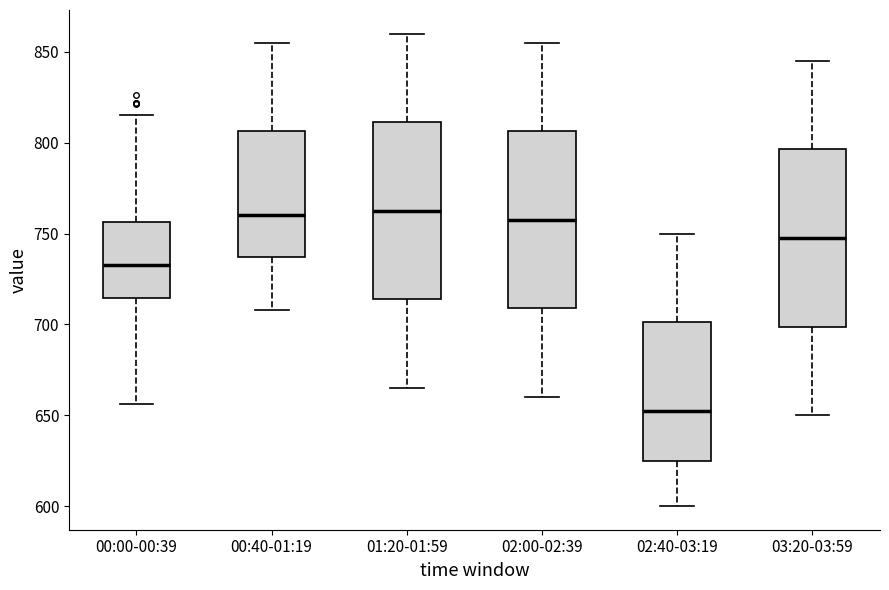

Reading left to right, read every box against the y-axis: the position of its median line, the range the box covers, and the ends of its whiskers. The values are not printed on the chart, so give them approximately, as read against the axis.

00:00-00:39: median 735, box 715 to 755, whiskers 655 to 815
00:40-01:19: median 760, box 735 to 805, whiskers 710 to 855
01:20-01:59: median 765, box 715 to 810, whiskers 665 to 860
02:00-02:39: median 760, box 710 to 805, whiskers 660 to 855
02:40-03:19: median 655, box 625 to 700, whiskers 600 to 750
03:20-03:59: median 750, box 700 to 795, whiskers 650 to 845